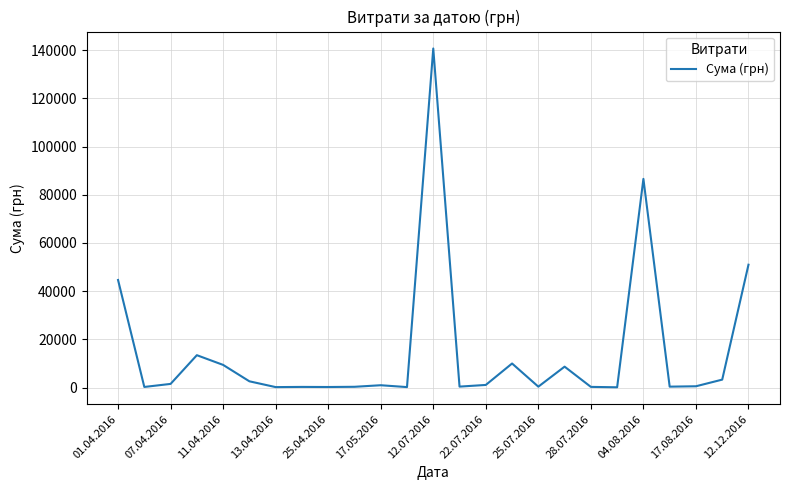

What is the greatest value displayed?

140706.2